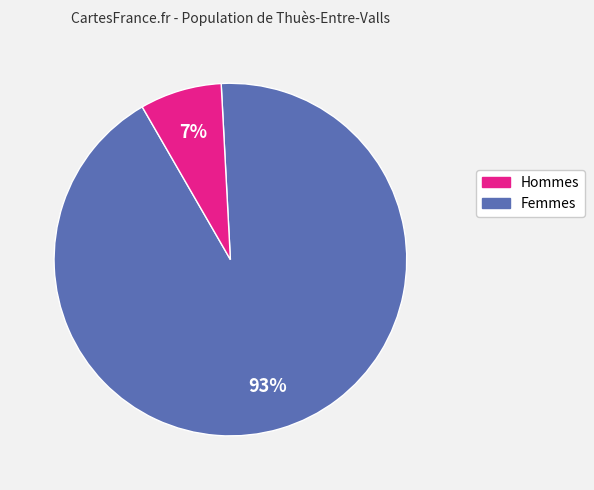

Do Hommes and Femmes together represent more than half of the pie?

Yes